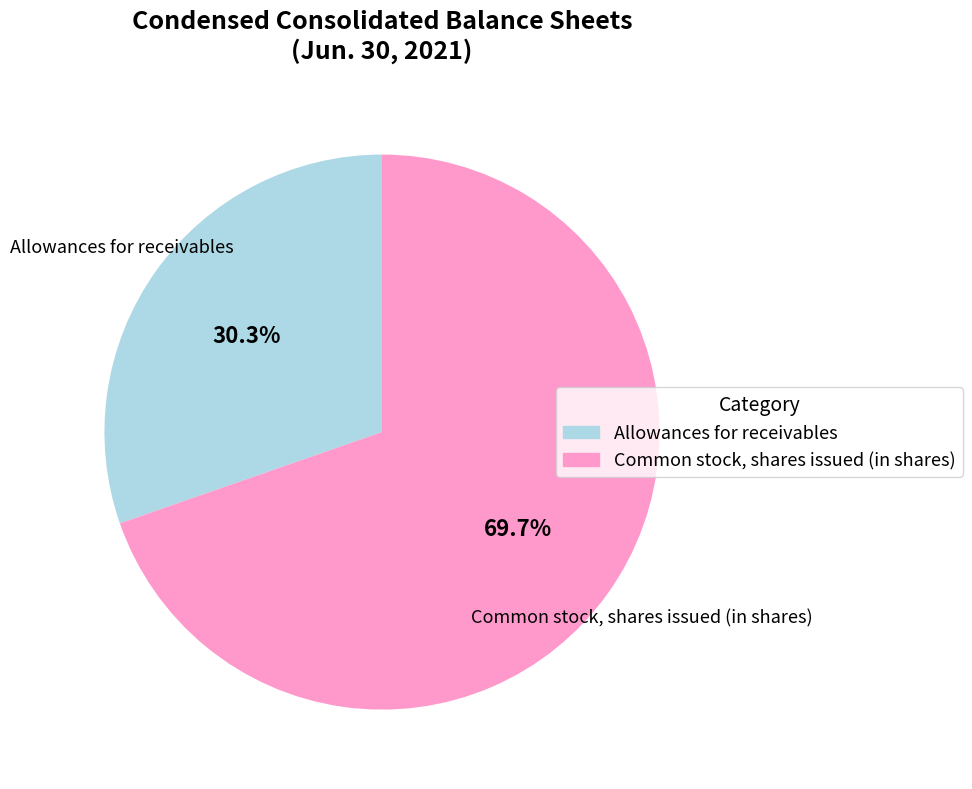

How many slices are in this pie chart?

2